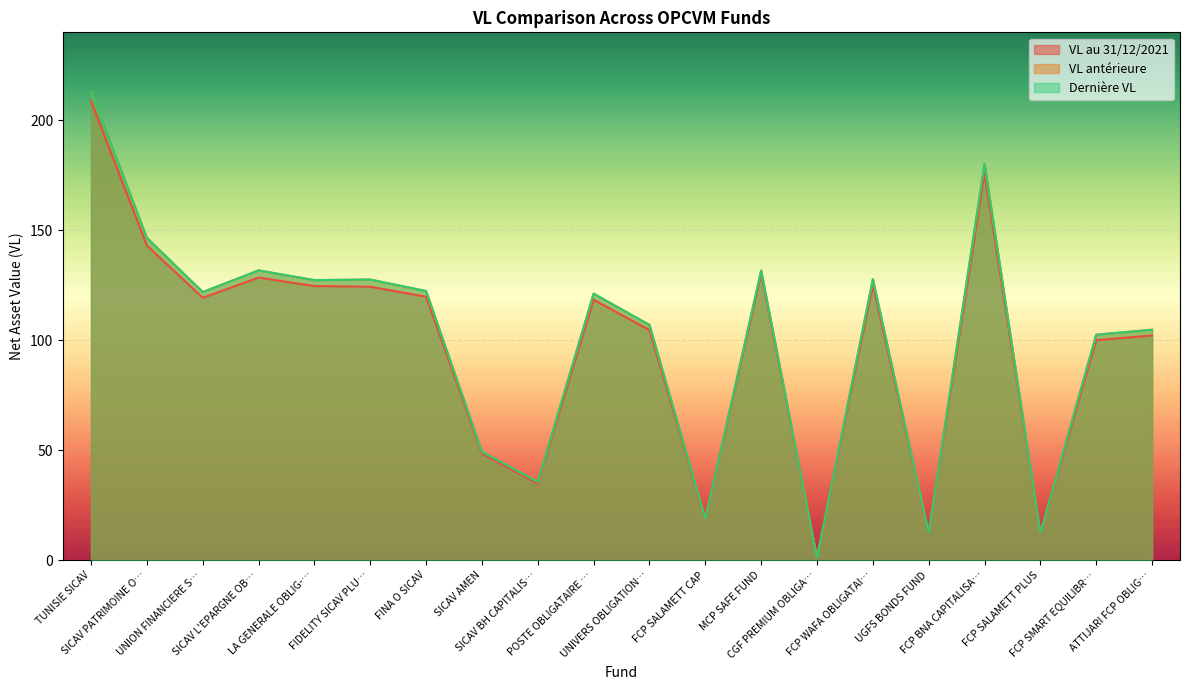

What position from the right is SICAV PATRIMOINE O…?

19